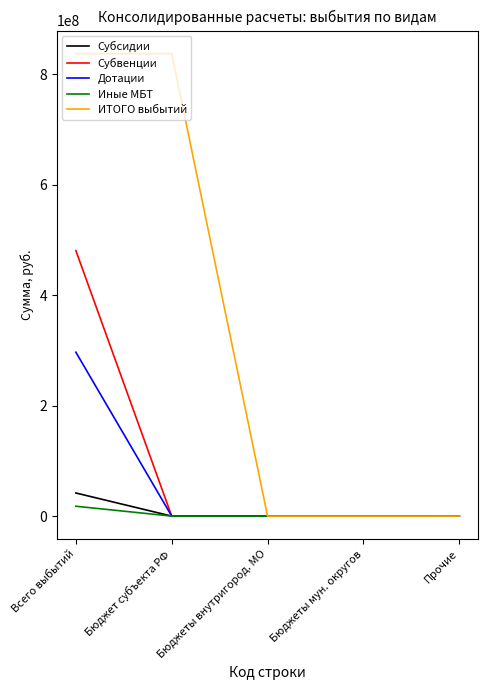

How many series are shown in this chart?

5